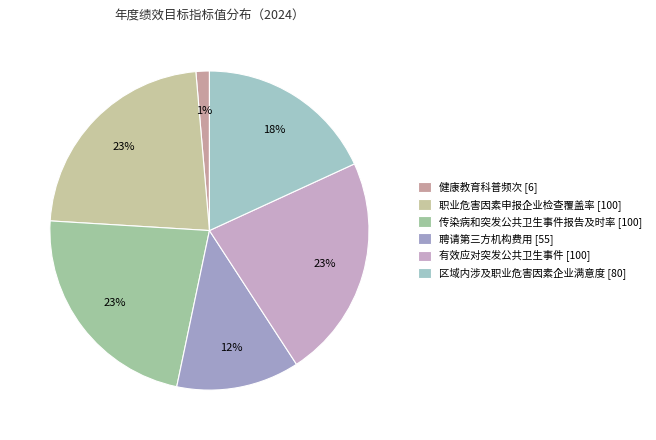

Rank the categories by value from lowest to highest.

健康教育科普频次, 聘请第三方机构费用, 区域内涉及职业危害因素企业满意度, 职业危害因素申报企业检查覆盖率, 传染病和突发公共卫生事件报告及时率, 有效应对突发公共卫生事件